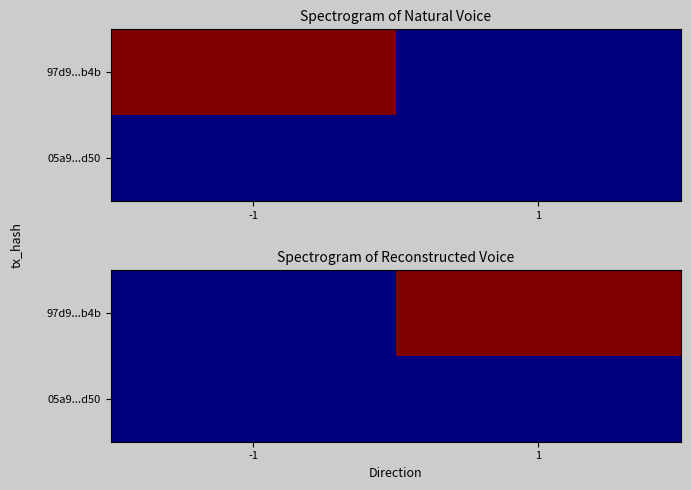

What is the sum of the 97d9...b4b values at -1 and 1?

19